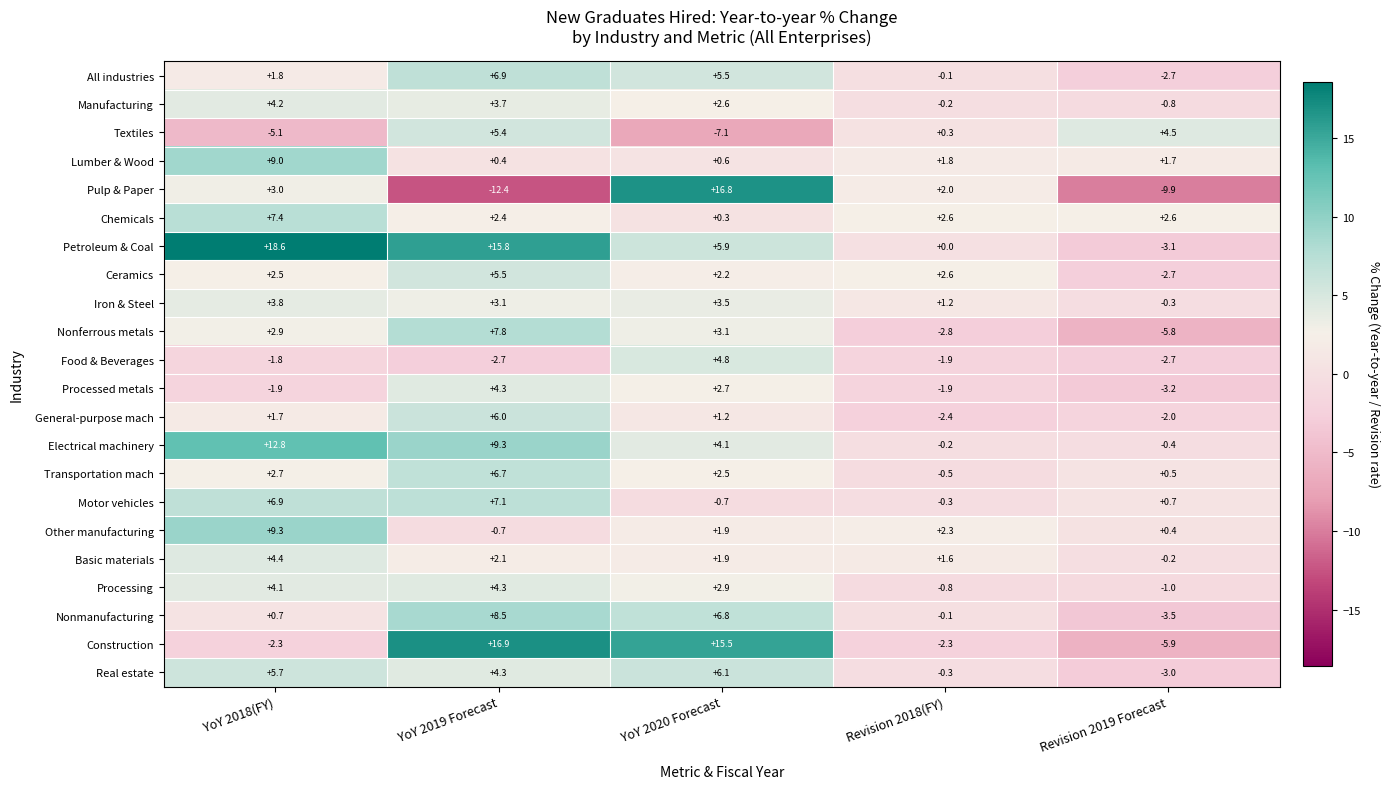

Which series has the largest total across all categories?

Petroleum & Coal